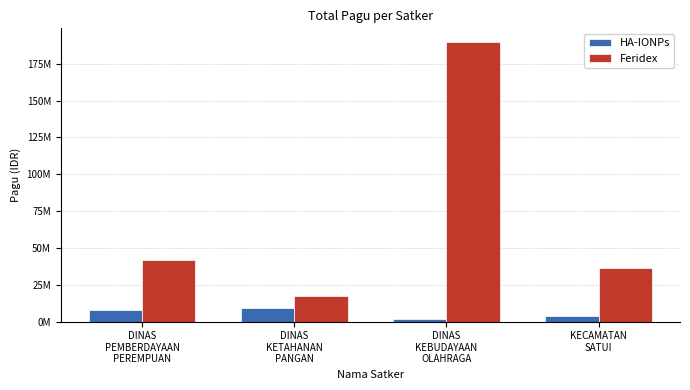

Rank the series at KECAMATAN
SATUI from lowest to highest value.

HA-IONPs, Feridex